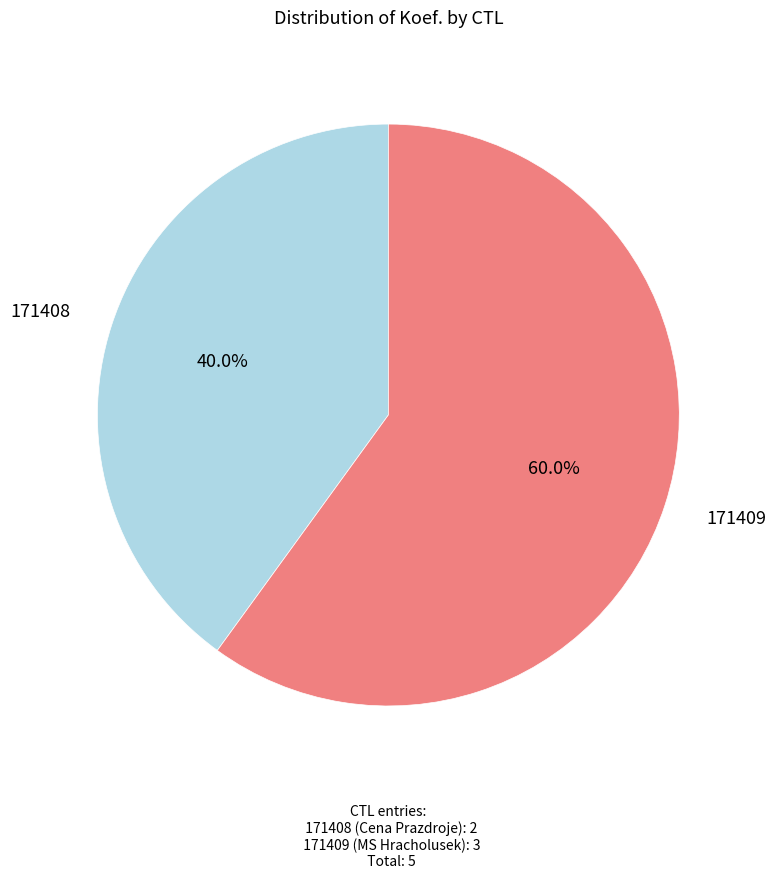

Does any single category account for the majority?

Yes